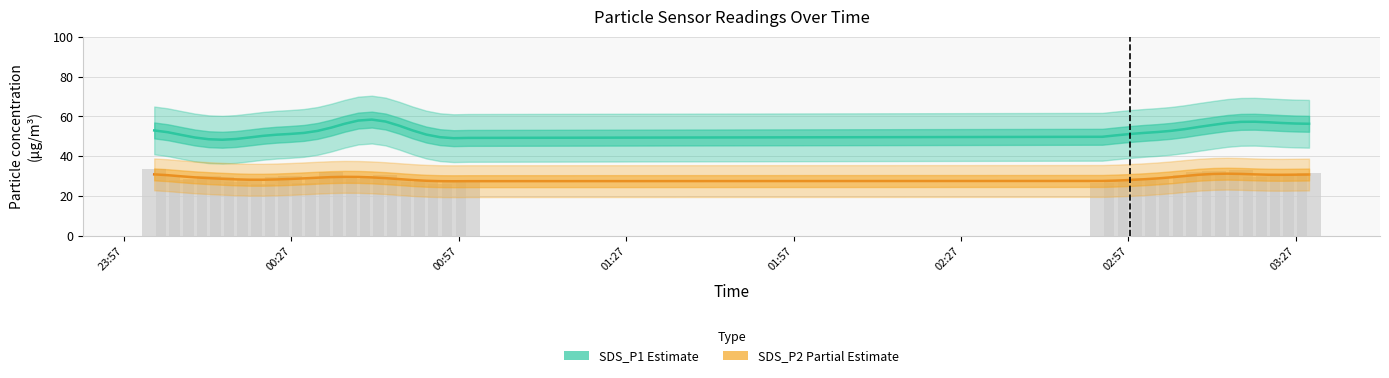

How many distinct data groups are displayed?

2